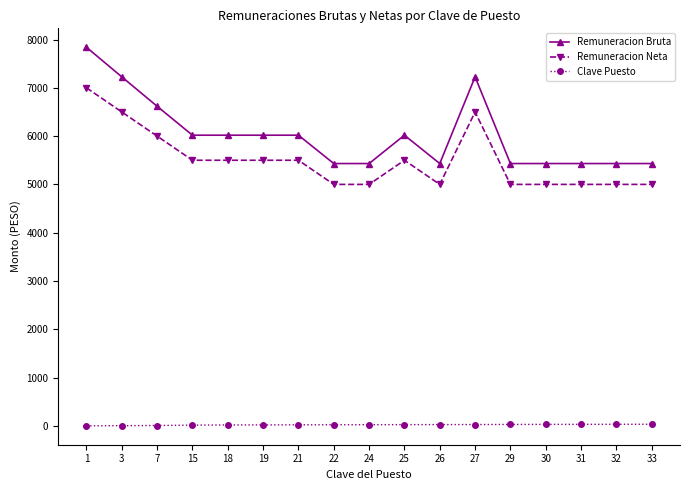

Is the value of Remuneracion Neta at 7 greater than the value of Remuneracion Bruta at 24?

Yes